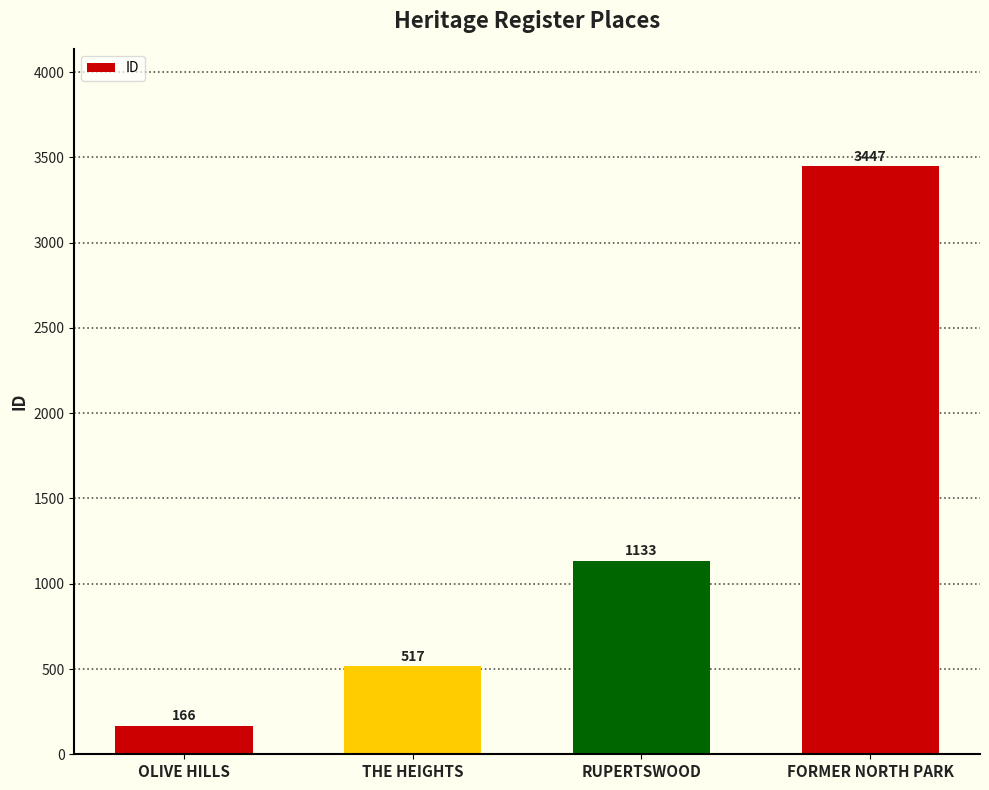

What is the greatest value displayed?

3447